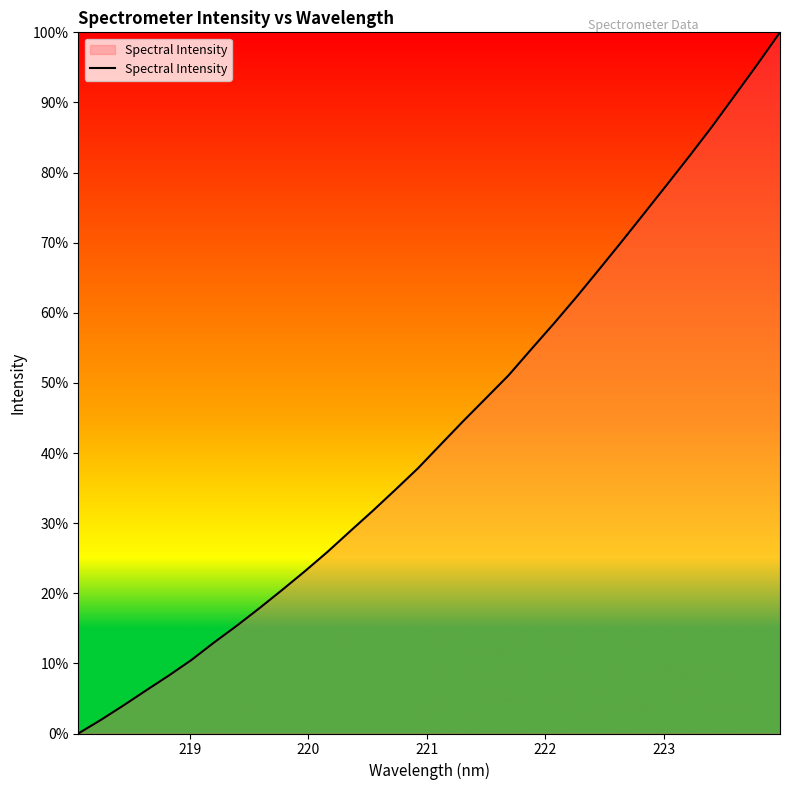

What is the greatest value displayed?

100.0